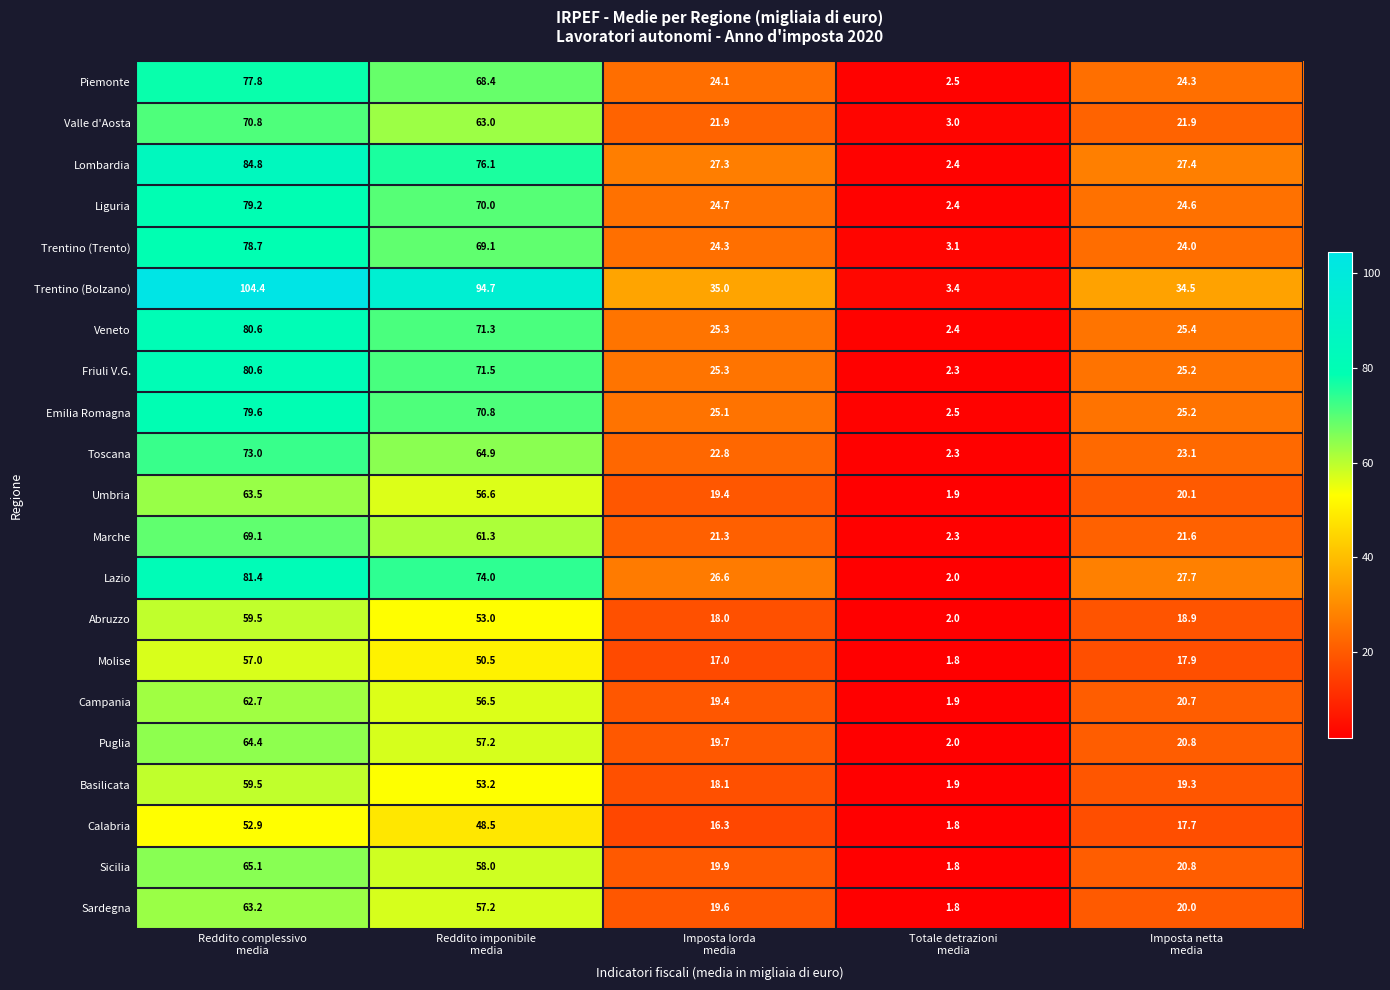

At which category does the chart reach its minimum across all series?

Totale detrazioni
media